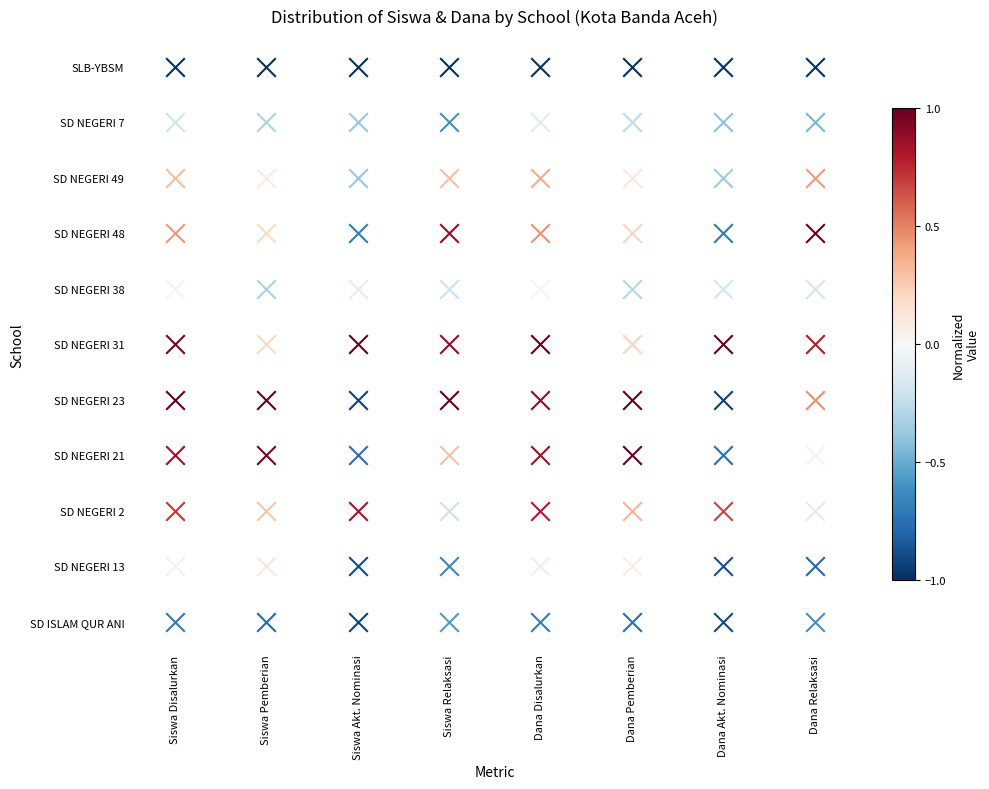

At which category is the sum across all series the highest?

Dana Disalurkan